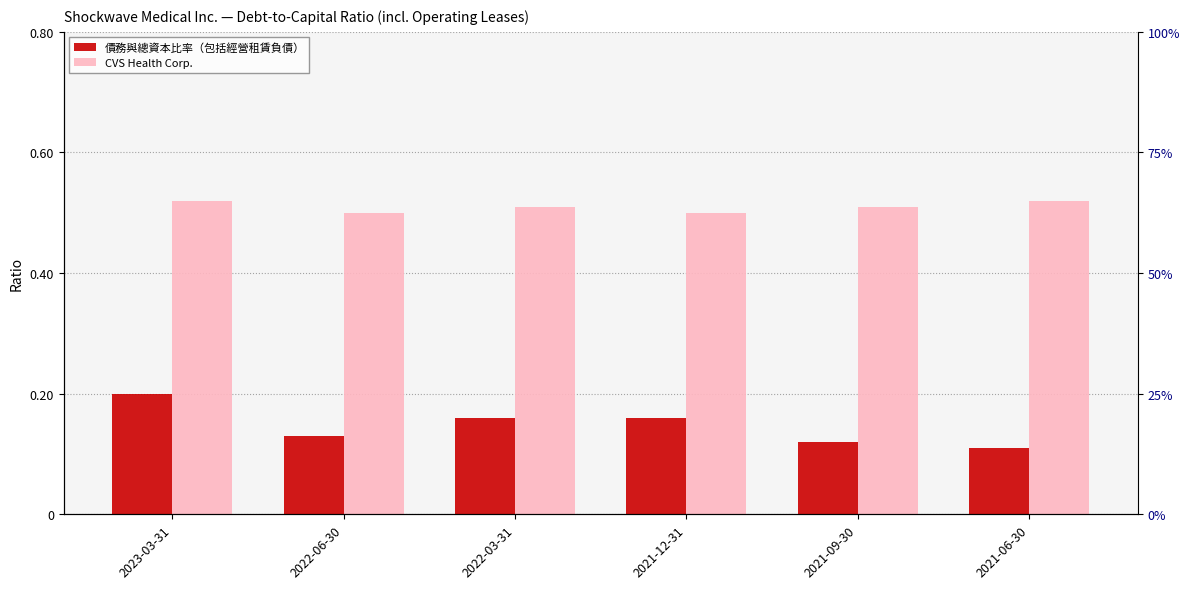

Is the value of CVS Health Corp. at 2022-03-31 greater than the value of 債務與總資本比率（包括經營租賃負債） at 2022-06-30?

Yes